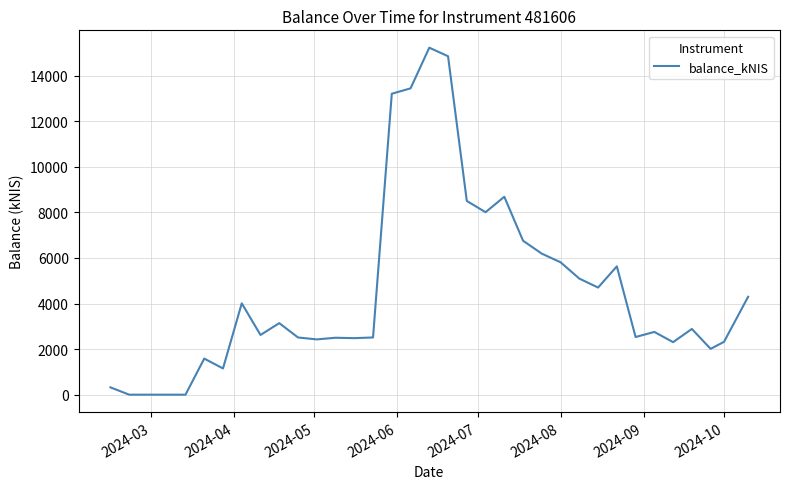

What is the difference between the maximum and minimum values?

15229.4